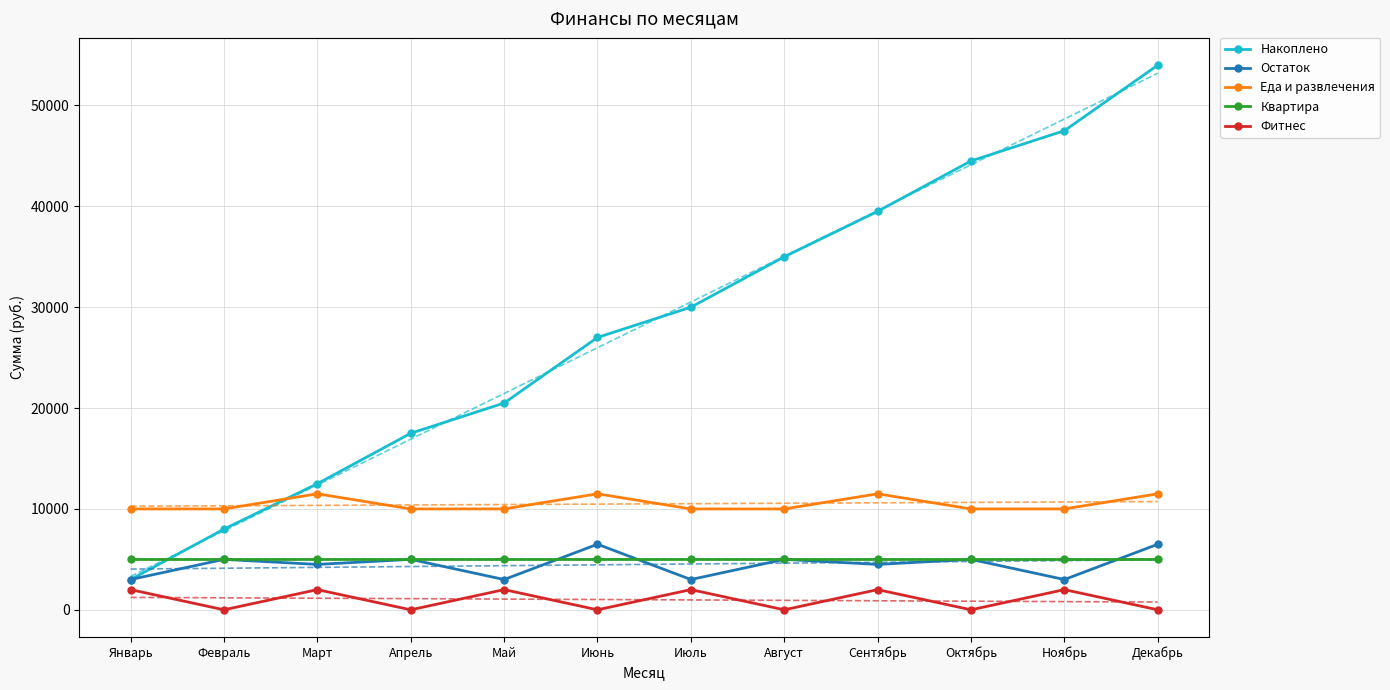

What is the maximum value for Квартира?

5000